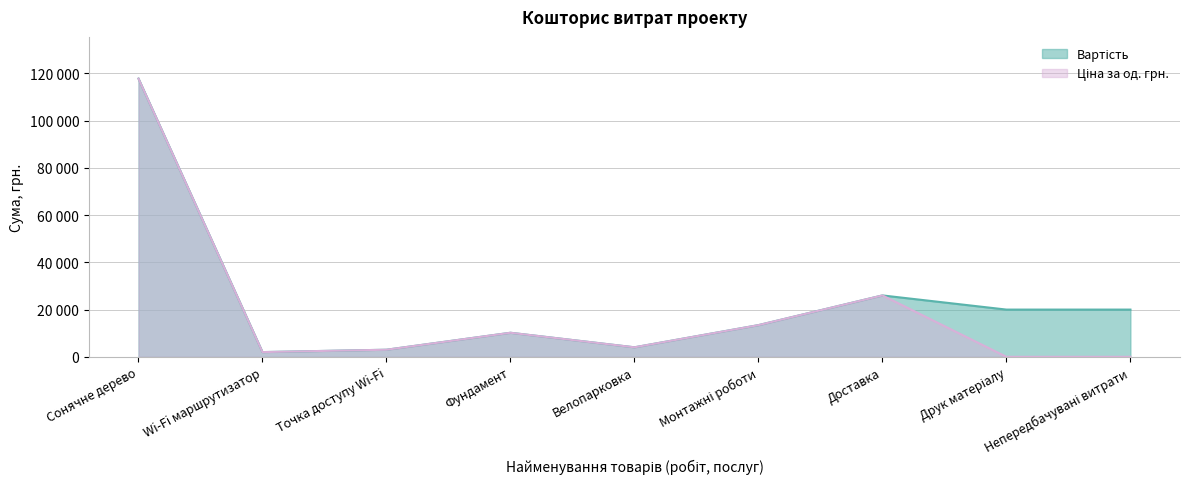

Between Доставка and Фундамент, which is larger?

Доставка